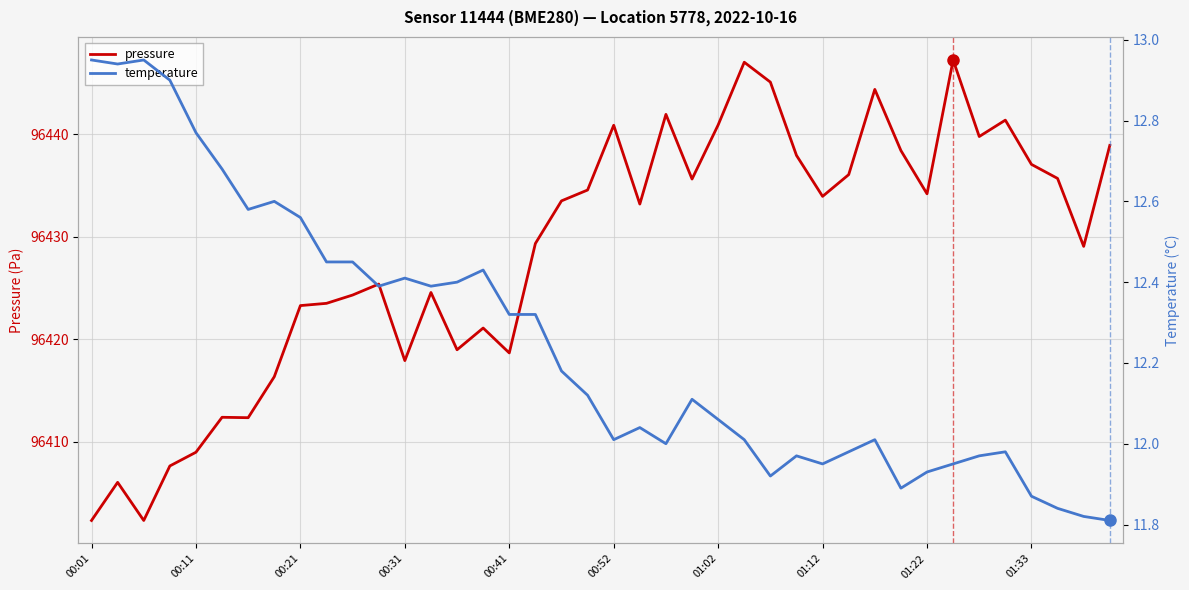

Is it true that pressure equals 96438.9 at 39?

True